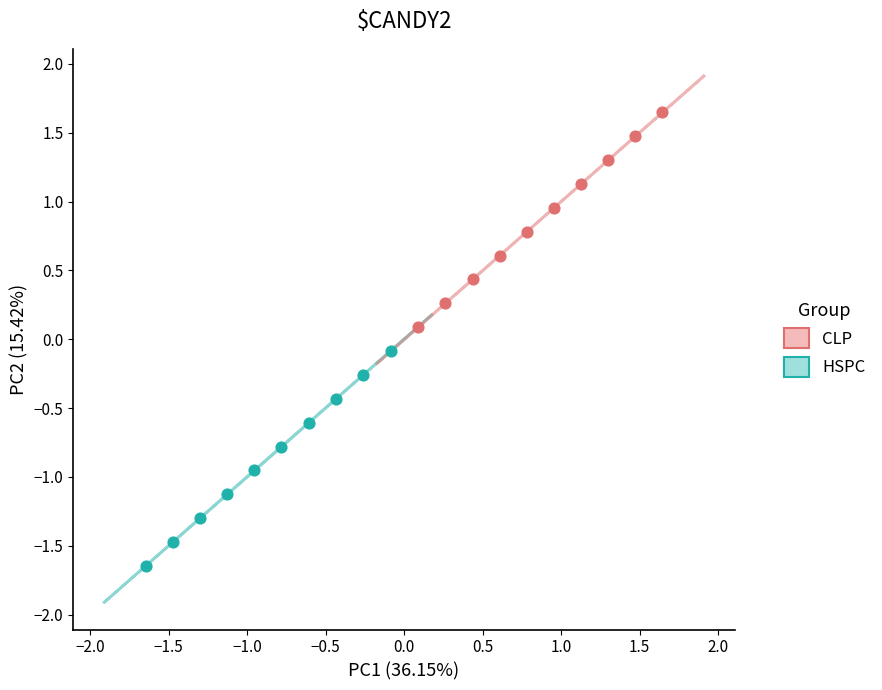

Which series reaches the minimum Y coordinate?

HSPC